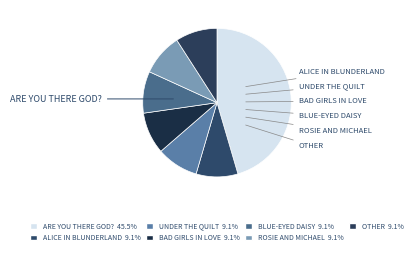

How many segments does this pie chart have?

7